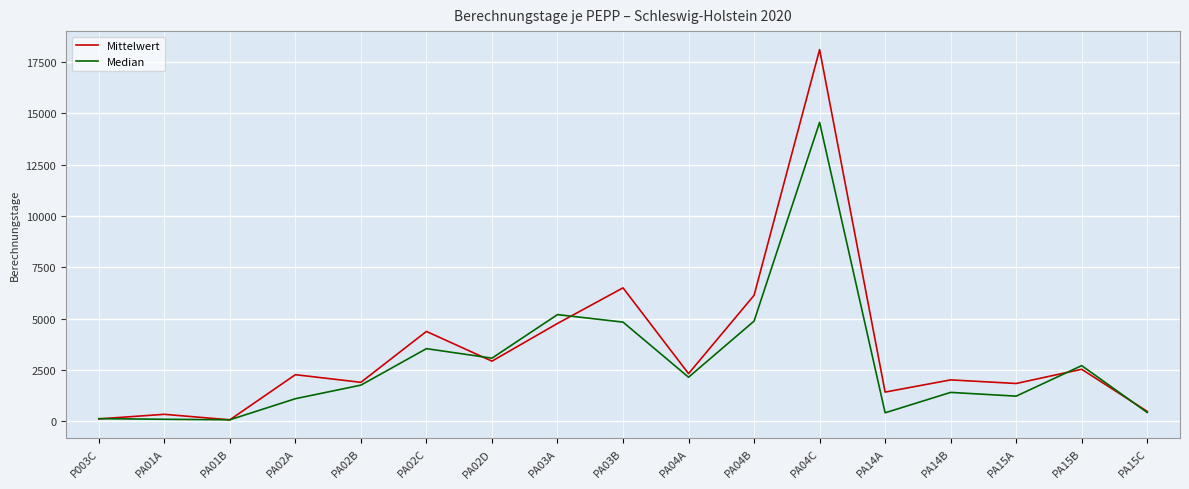

At which label is Median closest to 7316?

PA03A